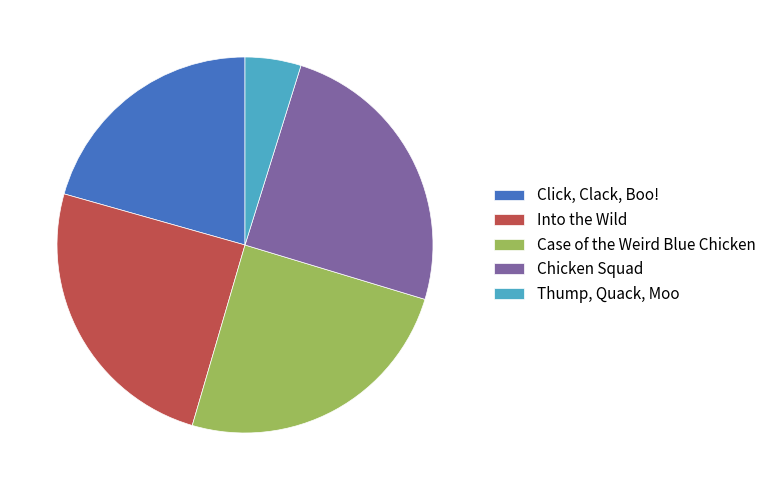

The Chicken Squad slice represents 20% of the pie. True or false?

False